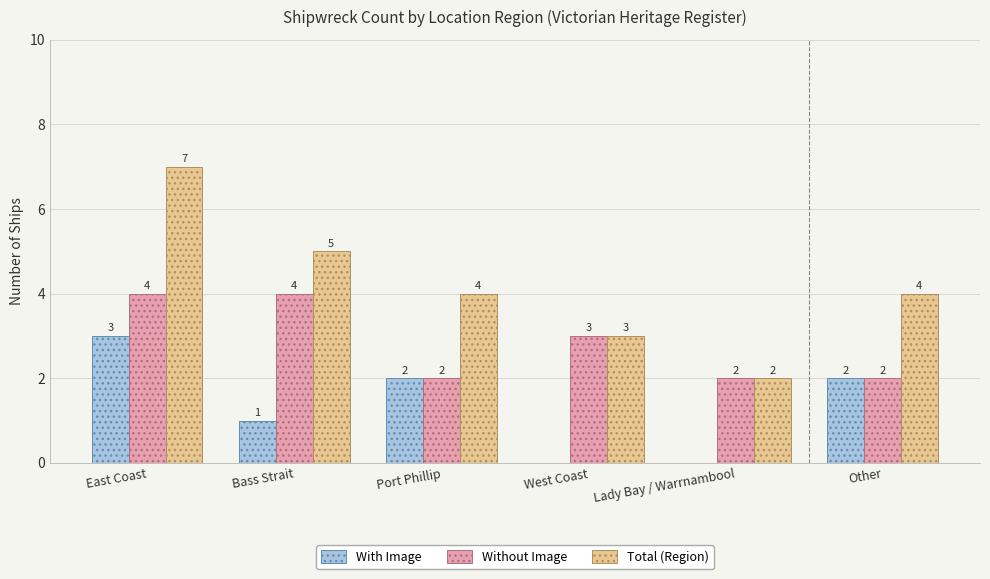

True or false: Without Image has a value of 4 at East Coast.

True